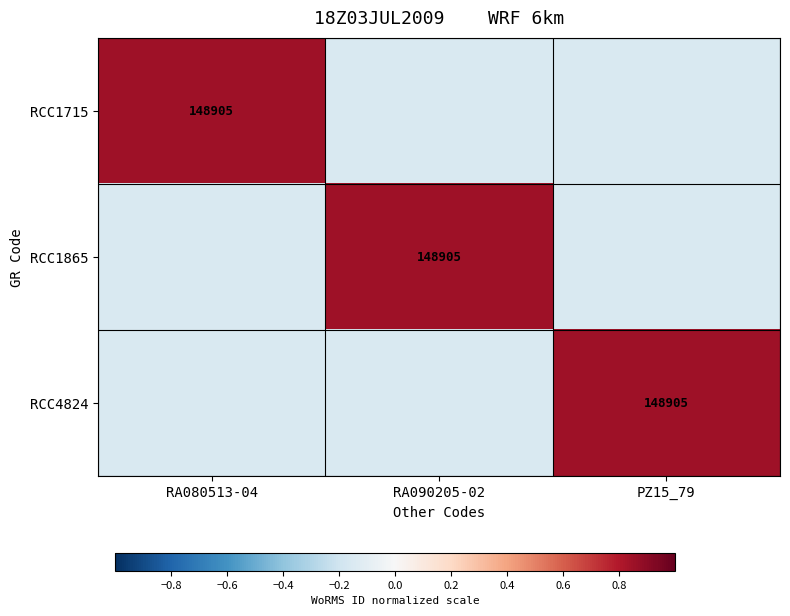

Count the number of data series in this chart.

3